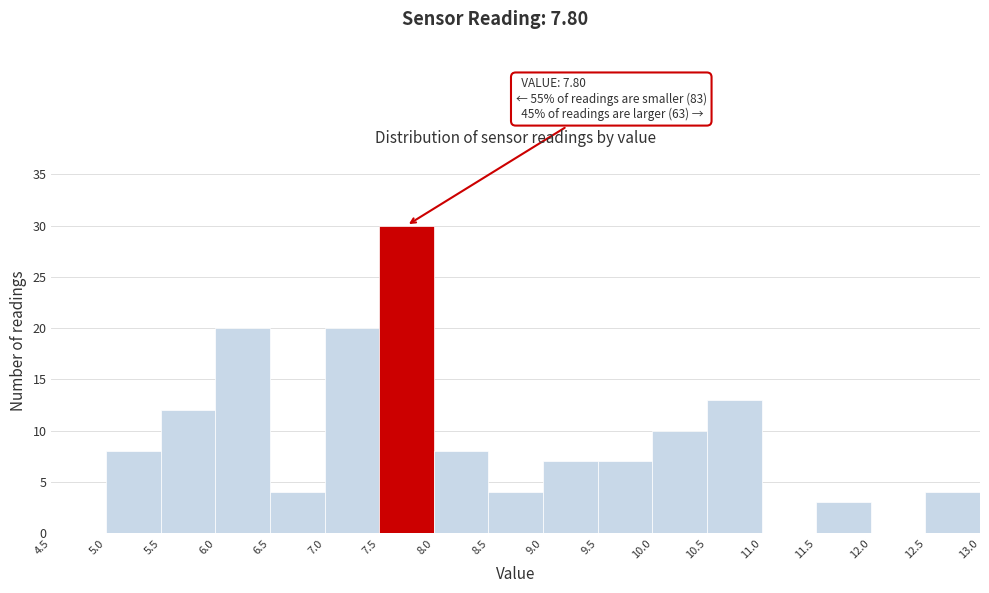

Over which range of the x-axis is the bar tallest?

7.5 to 8.0